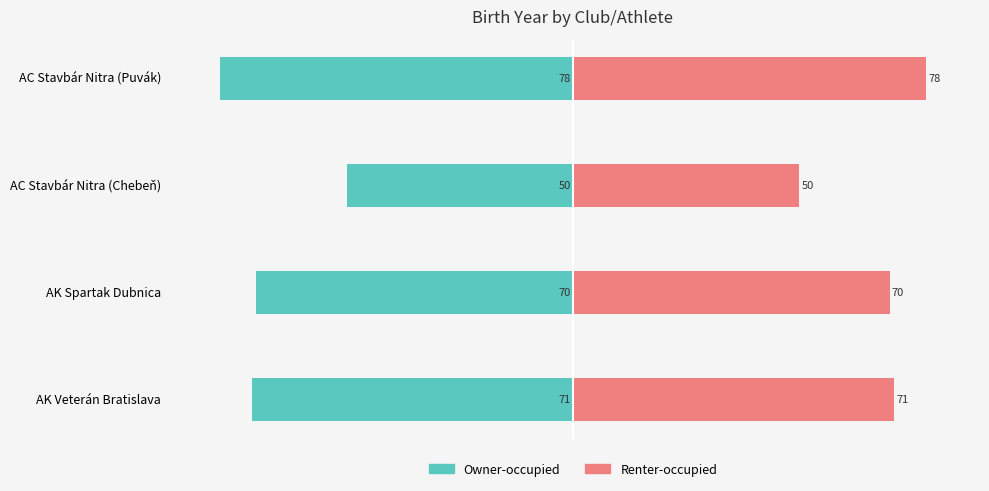

What is the value of the Owner-occupied bar at the 4th from the left?

-71